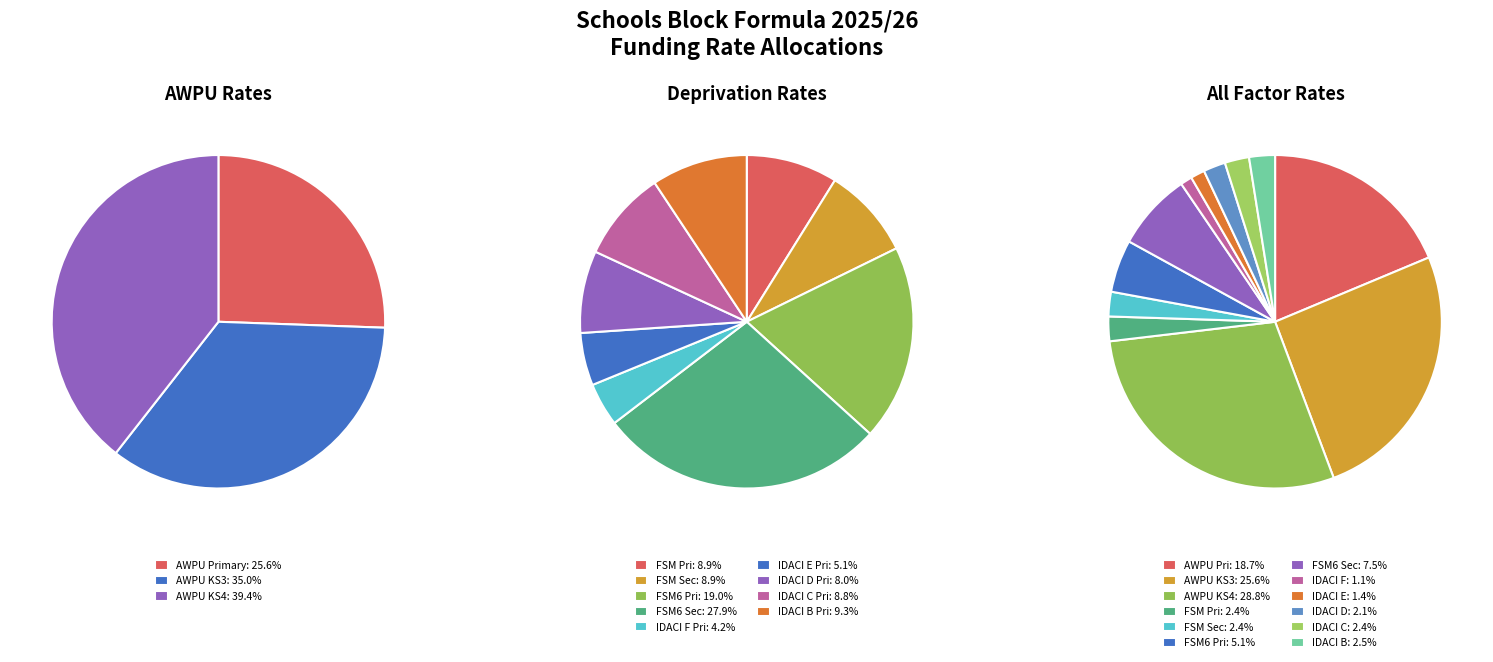

What percentage is the AWPU KS3 slice, to the nearest percent?

26%